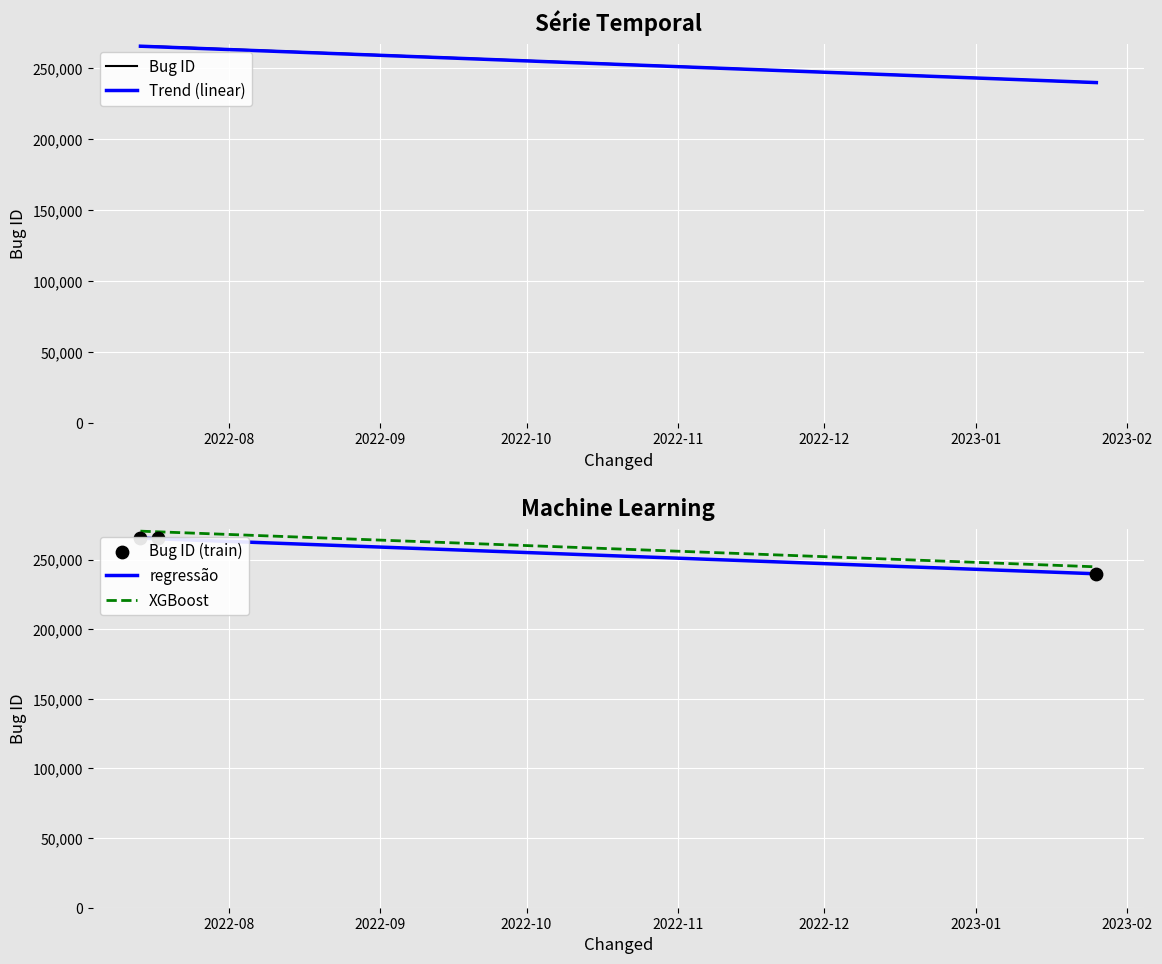

Which has a higher value, 2023-01-25 17:51:10 or 2022-07-17 12:41:51?

2022-07-17 12:41:51